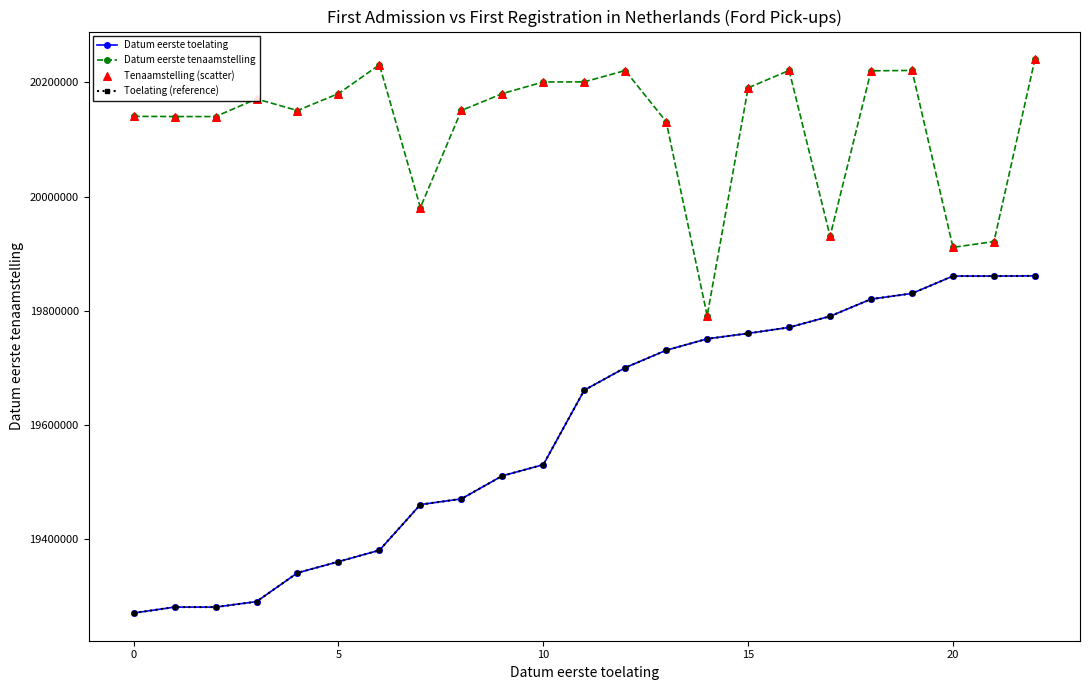

At which category is the sum across all series the highest?

22